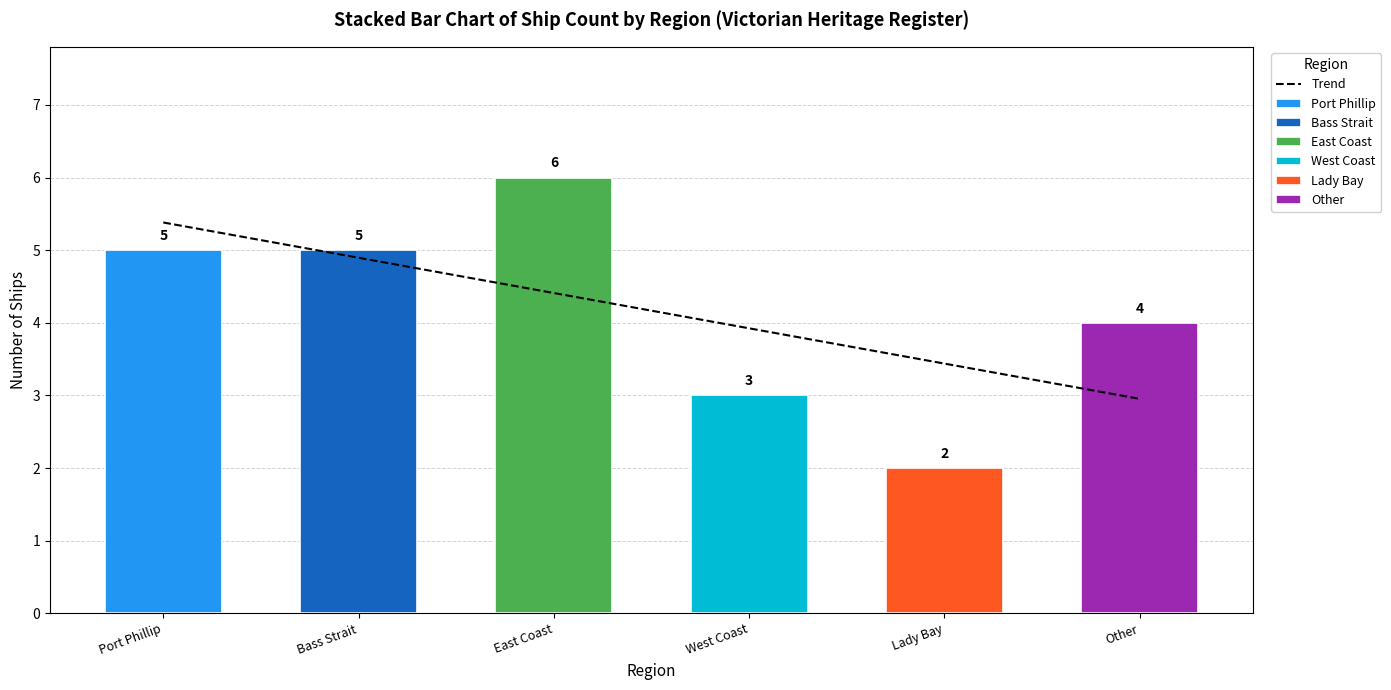

Approximately how many times larger is the value at Lady Bay compared to Other?

0.5